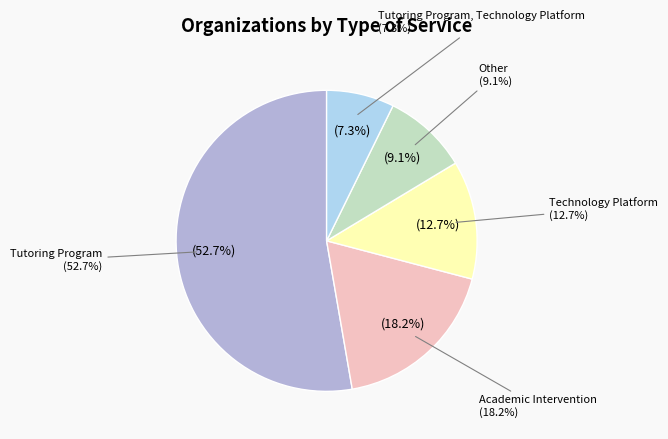

To the nearest percent, what is the combined percentage of Technology Platform and Tutoring Program, Technology Platform?

20%